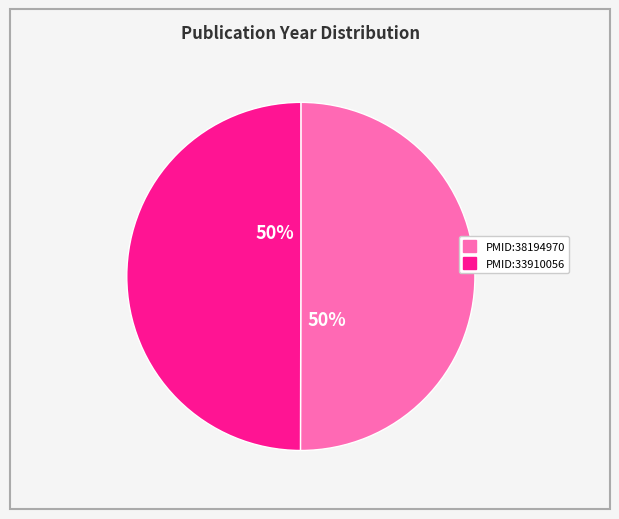

True or false: PMID:38194970 accounts for 50% of the total.

True